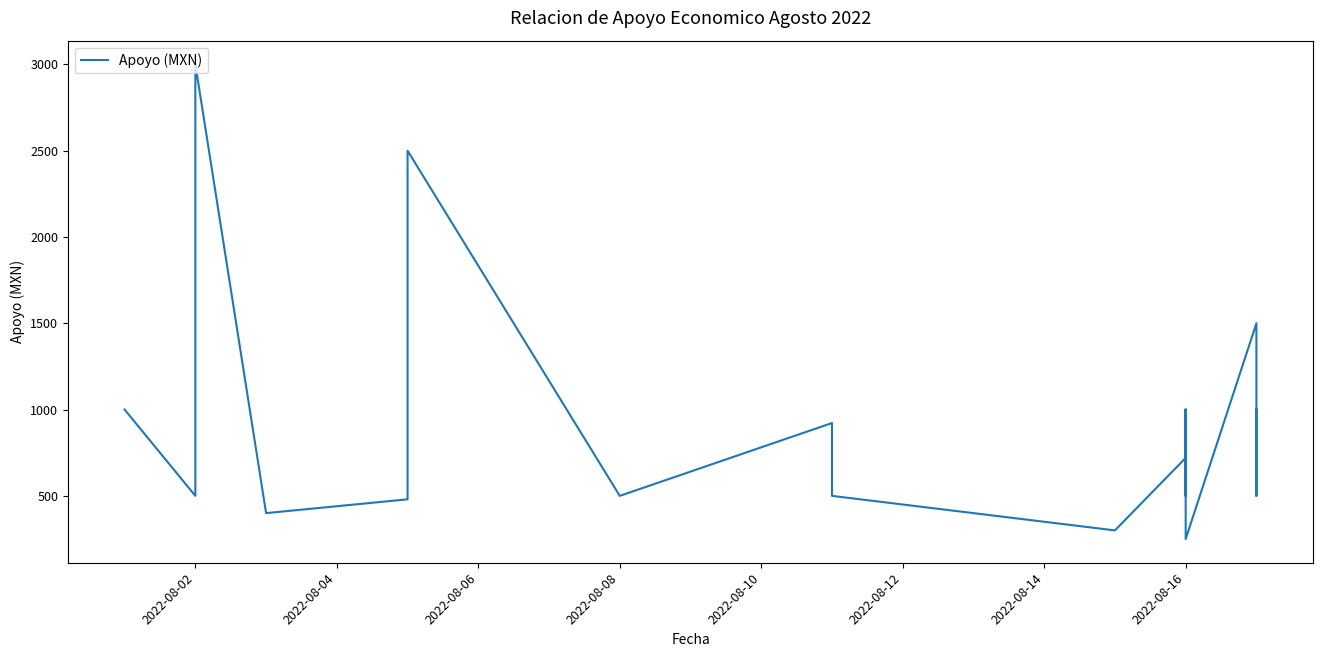

What is the difference between the second highest and minimum values?

2250